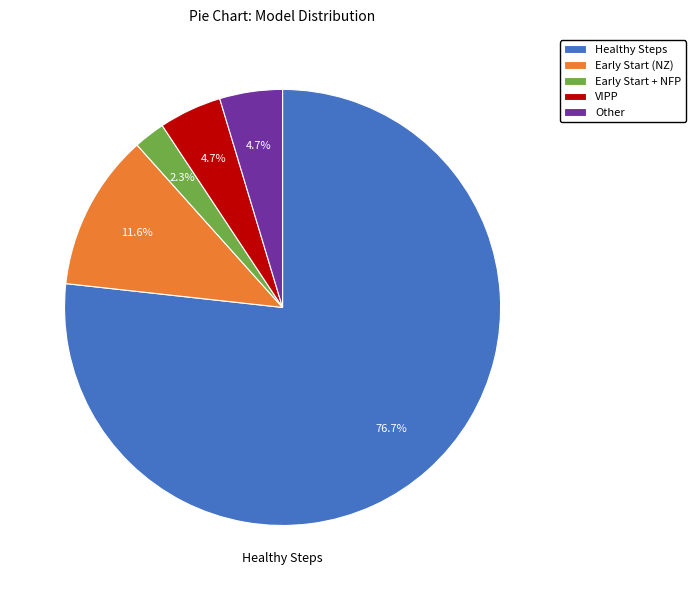

Does any single category account for the majority?

Yes